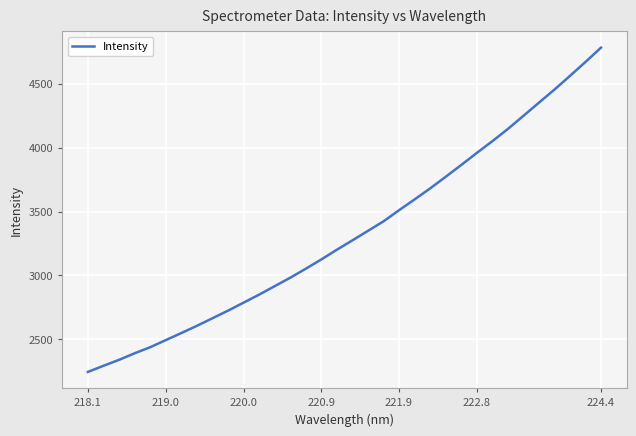

What is the difference between the maximum and minimum values?

2538.5